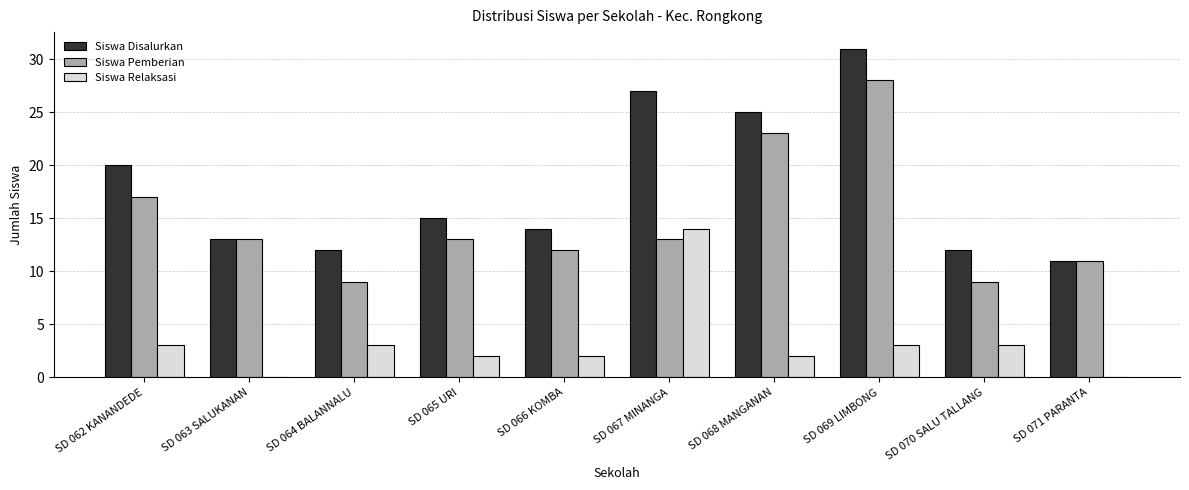

Are the bars grouped side by side (vs. stacked)?

Yes